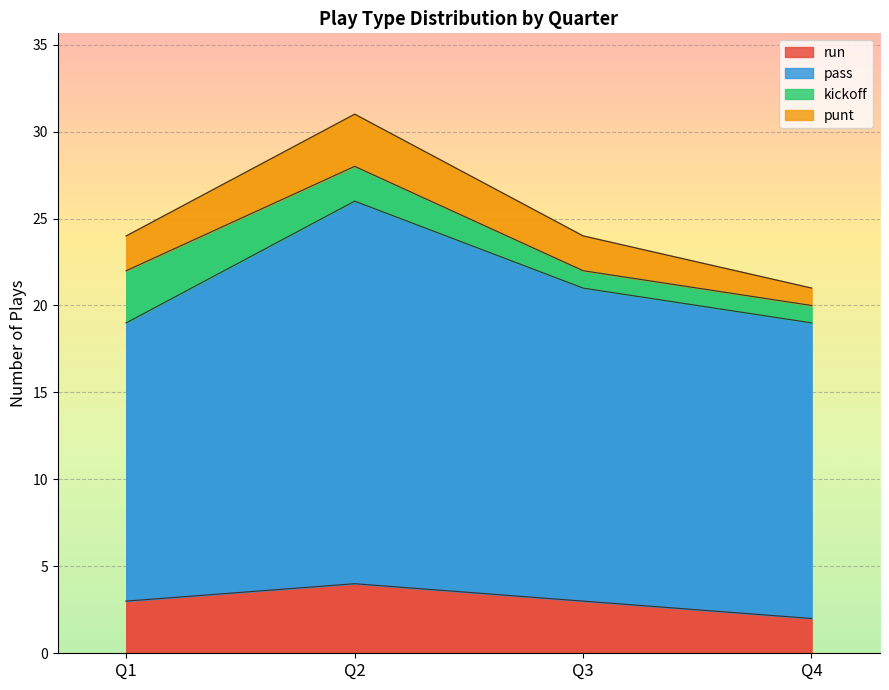

At which category does punt reach its first local peak?

Q2